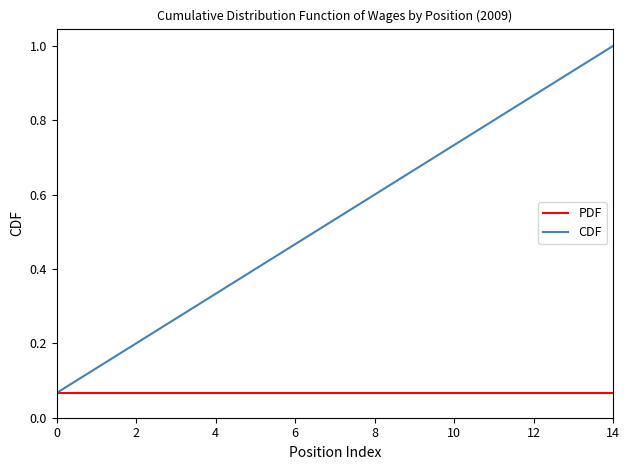

Rank the series by their maximum value, from highest to lowest.

CDF, PDF